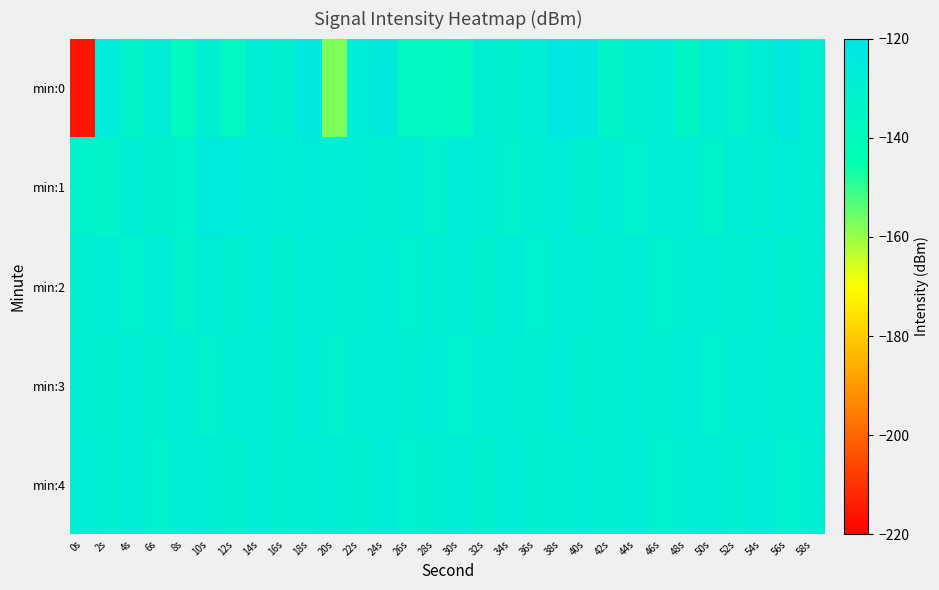

Between 4s and 38s, which is larger?

38s